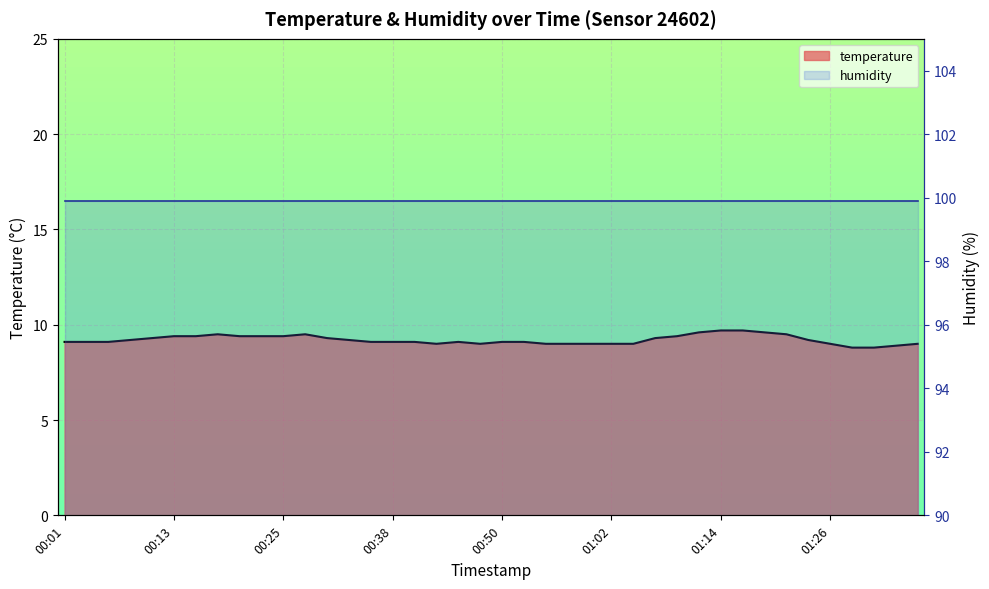

What is the difference between the maximum and second lowest values?

0.9